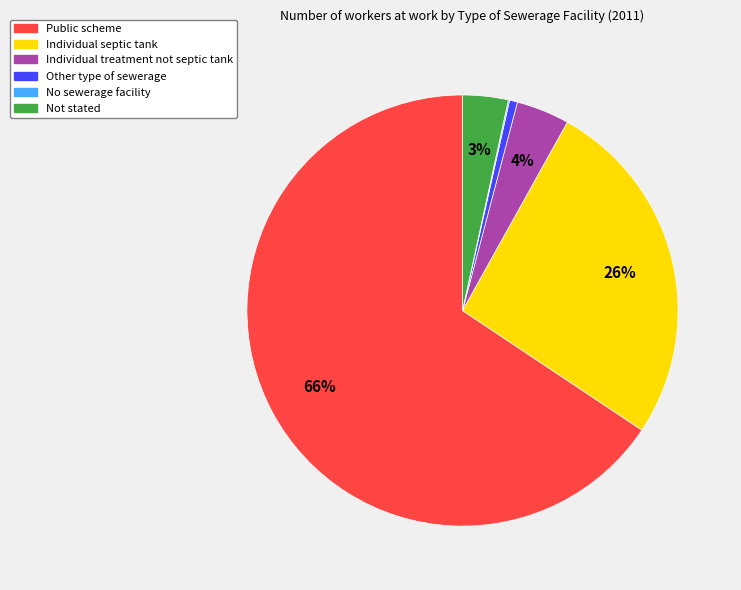

To the nearest percent, what is the average slice percentage?

17%